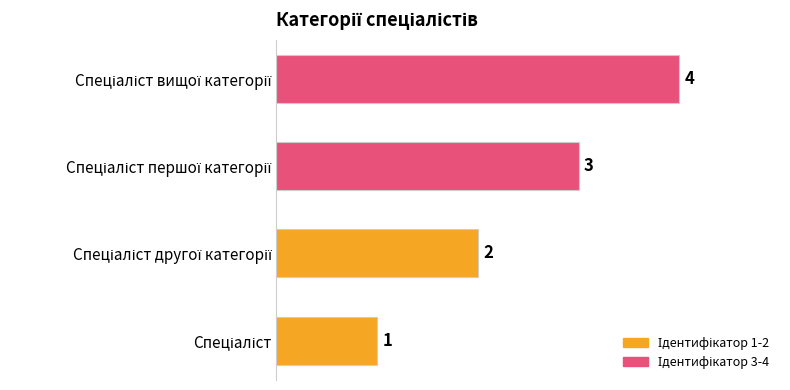

What is the maximum value shown in the chart?

4